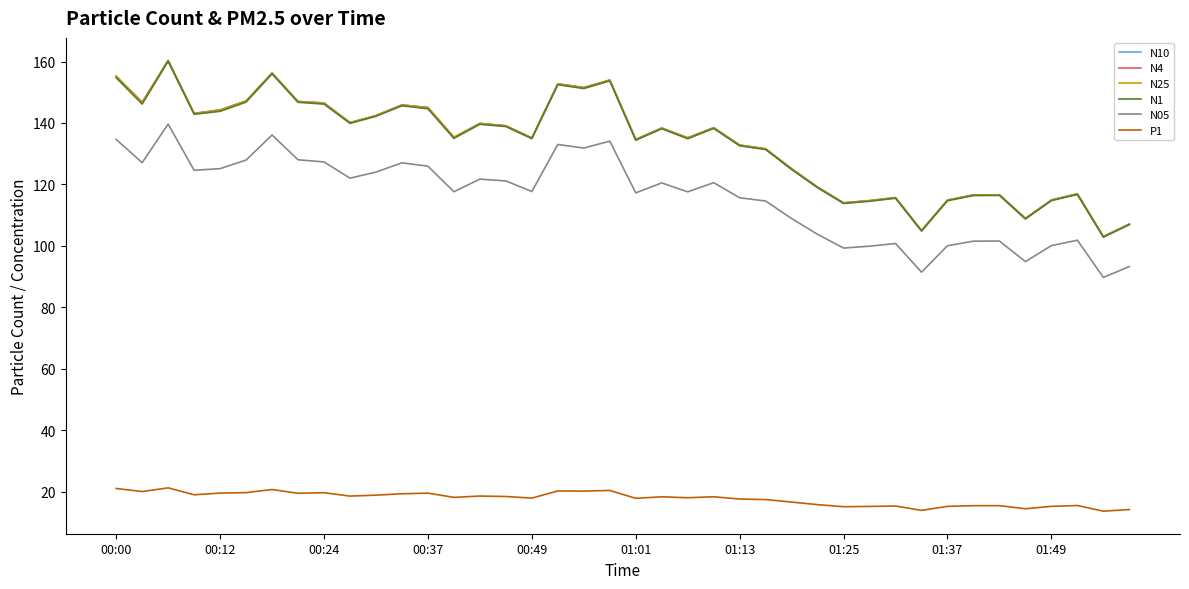

Which series has the widest spread of values?

N10